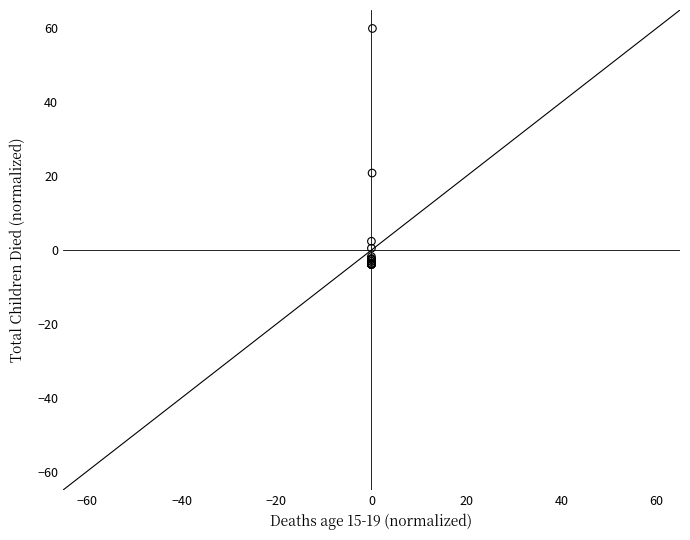

What Y value in the scatter plot is closest to 28?

20.9